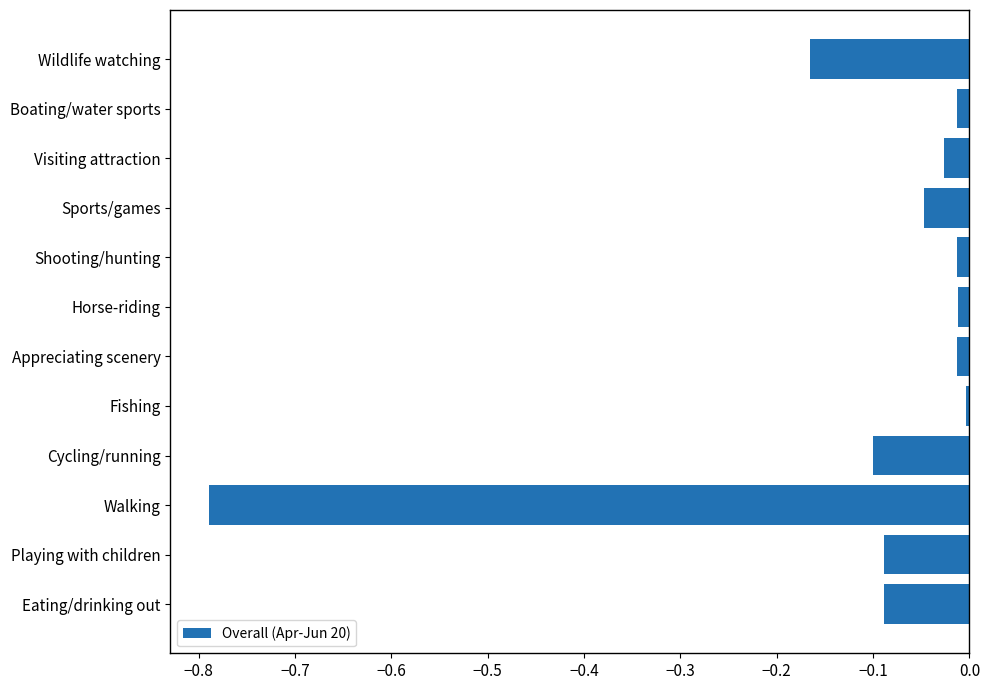

Is it true that the value at Walking is -0.3?

False